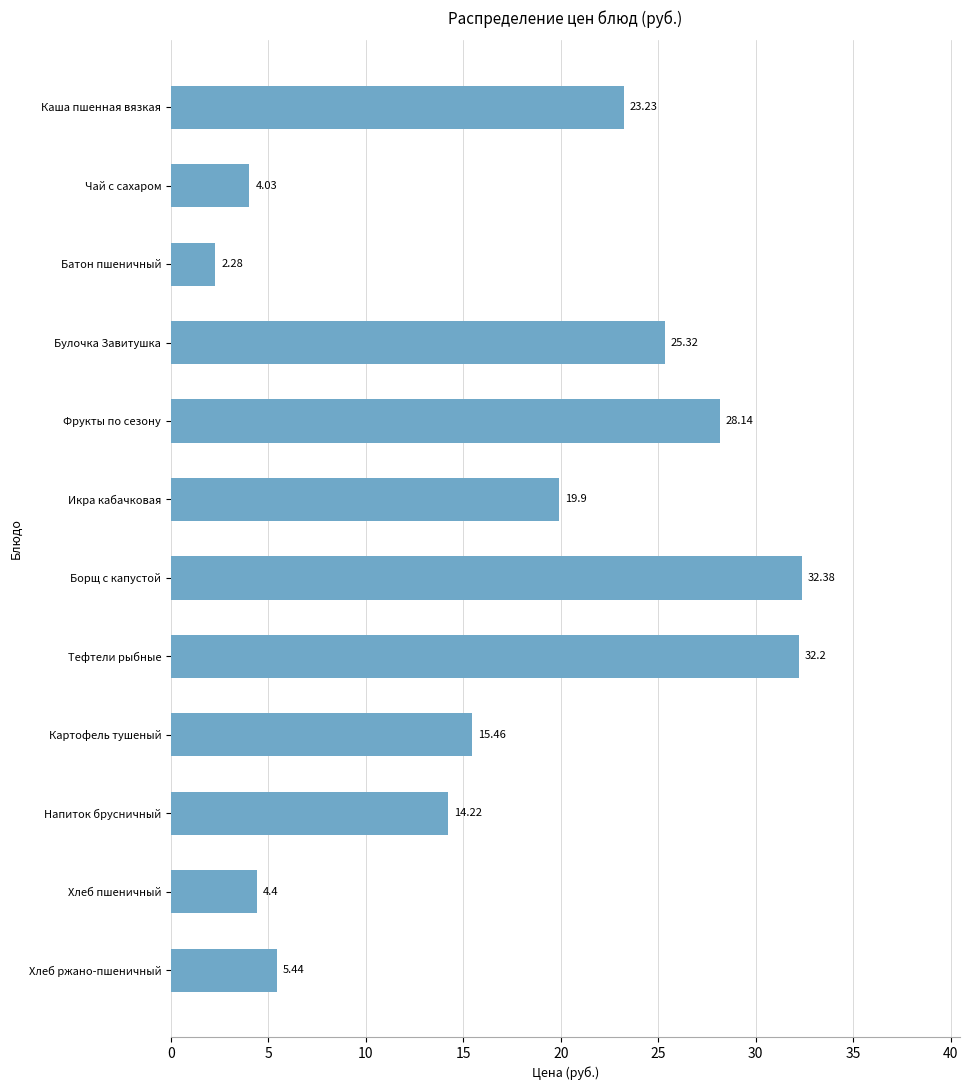

List the labels in order of value, smallest first.

Батон пшеничный, Чай с сахаром, Хлеб пшеничный, Хлеб ржано-пшеничный, Напиток брусничный, Картофель тушеный, Икра кабачковая, Каша пшенная вязкая, Булочка Завитушка, Фрукты по сезону, Тефтели рыбные, Борщ с капустой